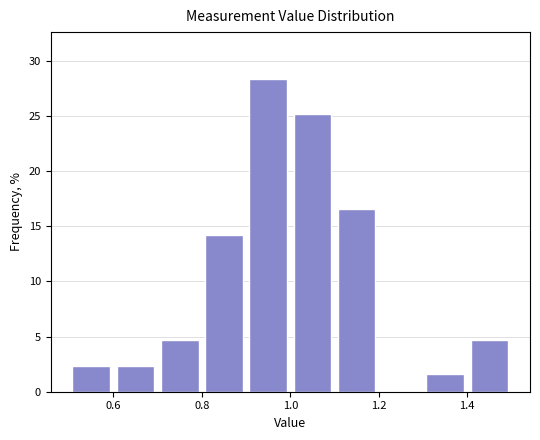

Which range on the x-axis has the tallest bar?

0.9 to 1.0